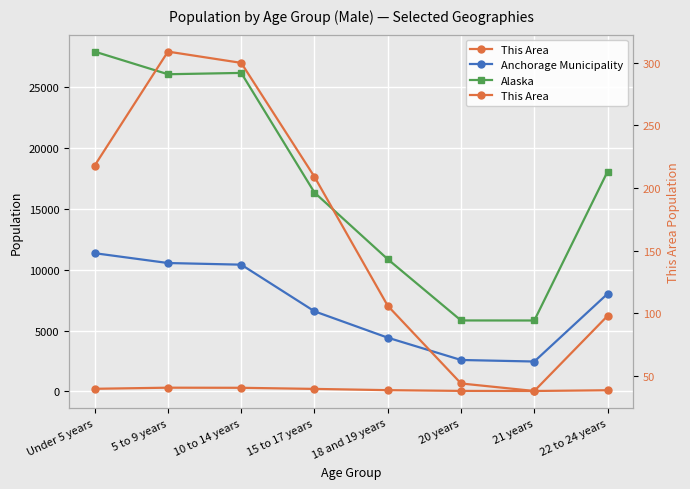

What is the label of the 4th point from the right?

18 and 19 years